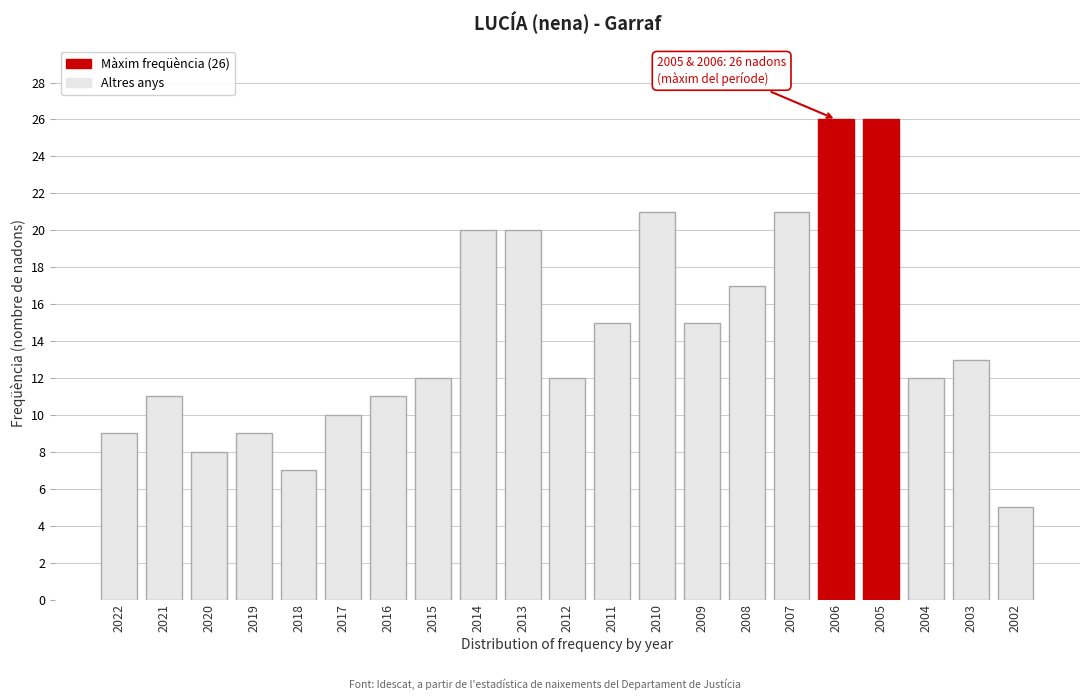

Reading left to right, what are all the values shown in this chart?

2022=9	2021=11	2020=8	2019=9	2018=7	2017=10	2016=11	2015=12	2014=20	2013=20	2012=12	2011=15	2010=21	2009=15	2008=17	2007=21	2006=26	2005=26	2004=12	2003=13	2002=5